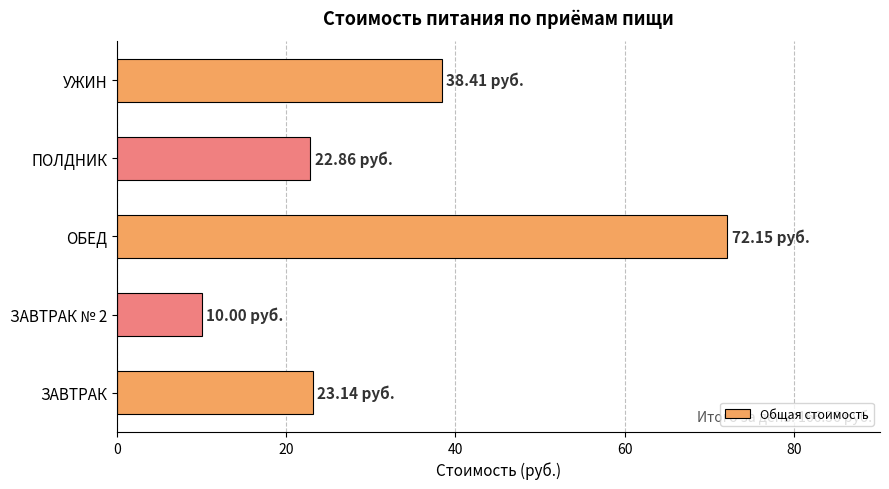

What is the ratio of the value at ПОЛДНИК to the value at ОБЕД?

0.3